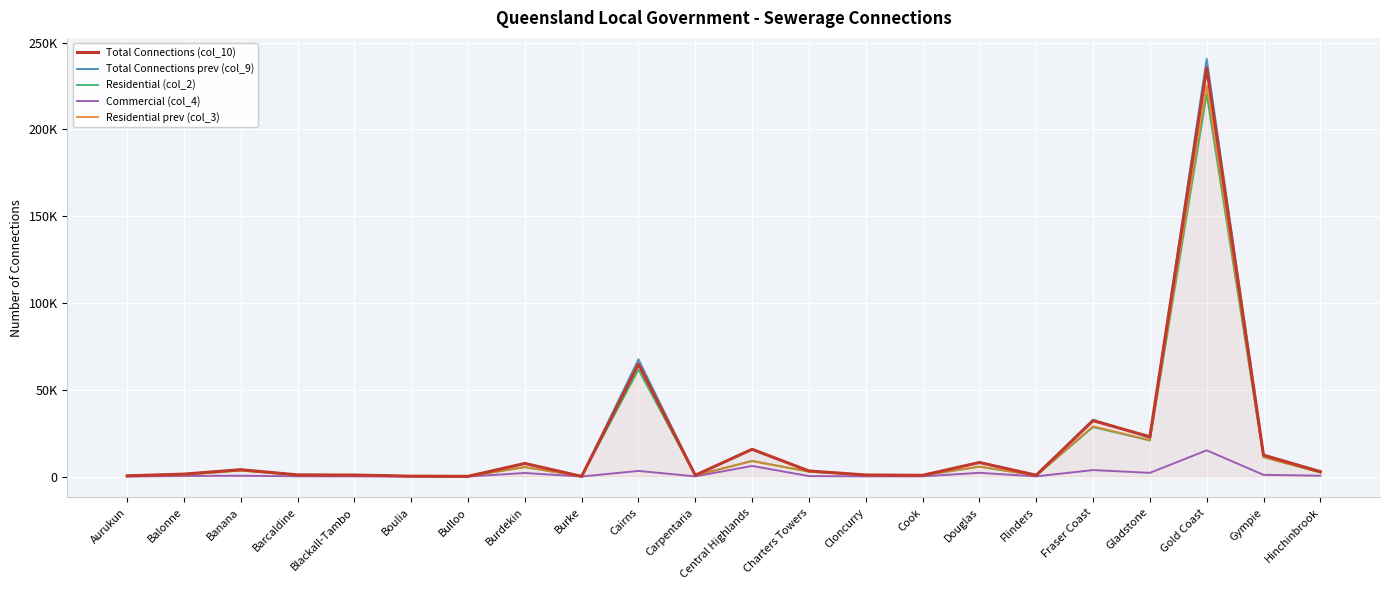

What is the total value across all series at Barcaldine?

3701